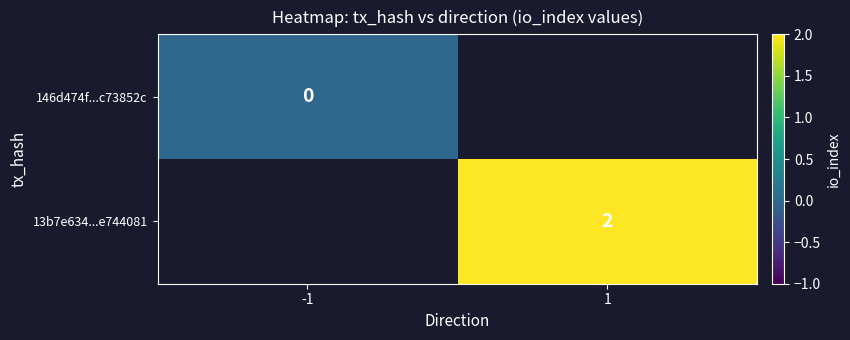

The value of 13b7e634...e744081 at 1 is 2. True or false?

True